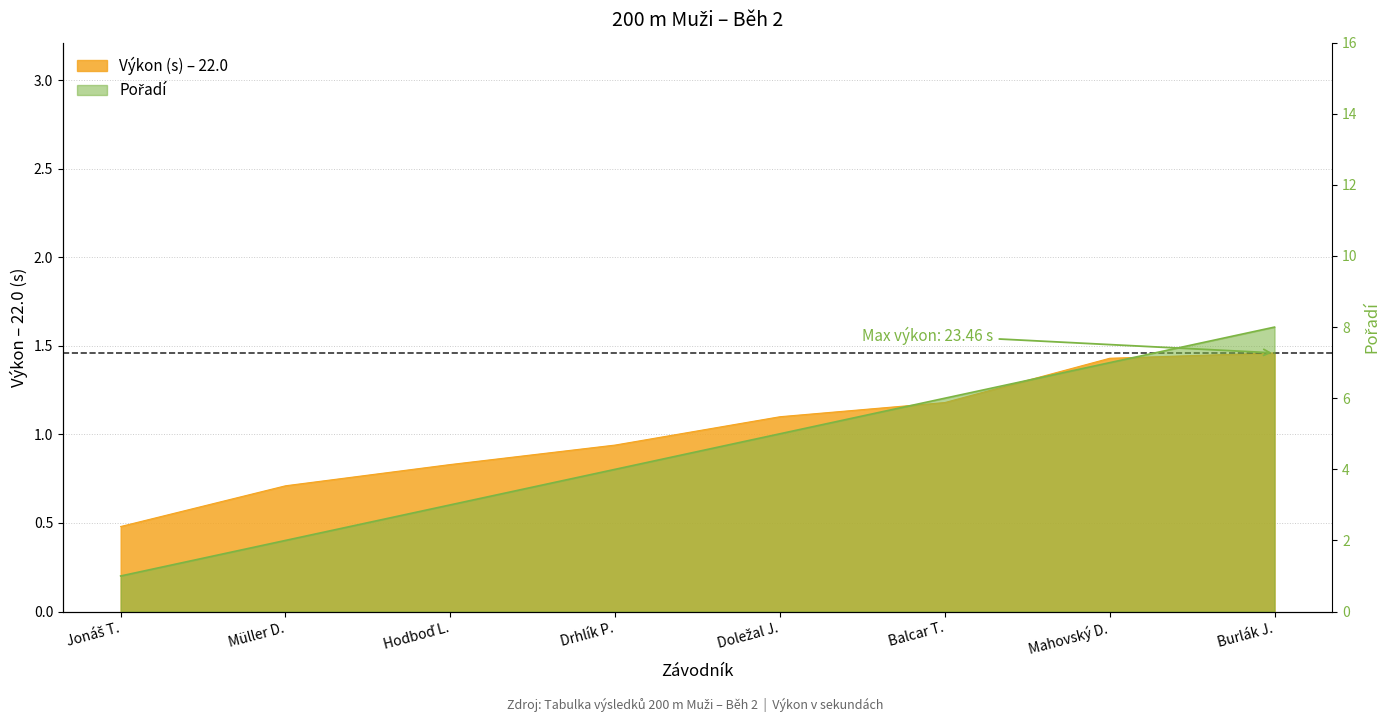

Rank the series by their maximum value, from lowest to highest.

Výkon, Pořadí